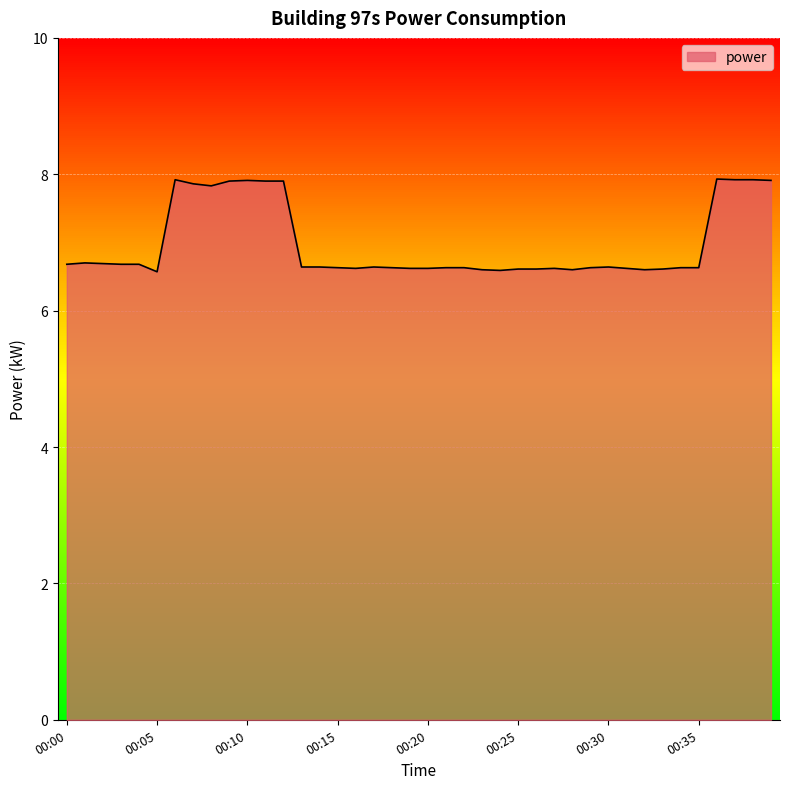

What is the difference between the maximum and minimum values?

1.4